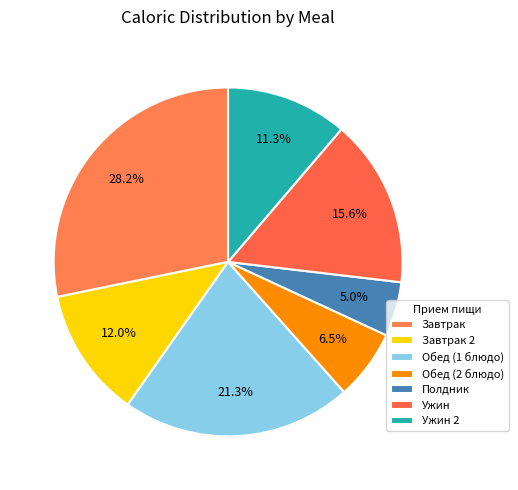

Is there a majority slice in this chart?

No